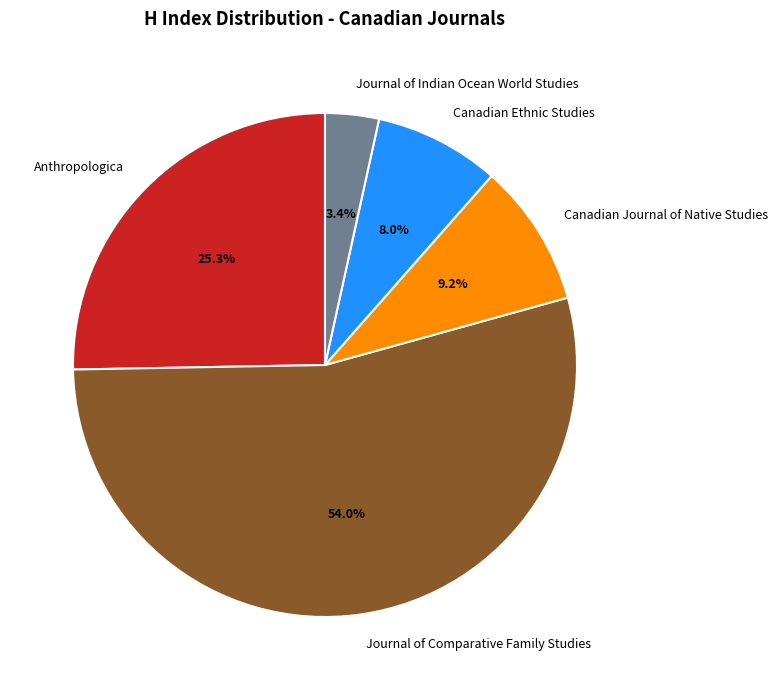

Which slice is the smallest?

Journal of Indian Ocean World Studies